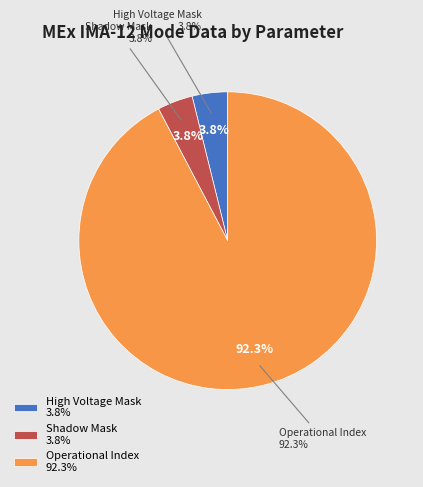

What is the majority slice?

Operational Index